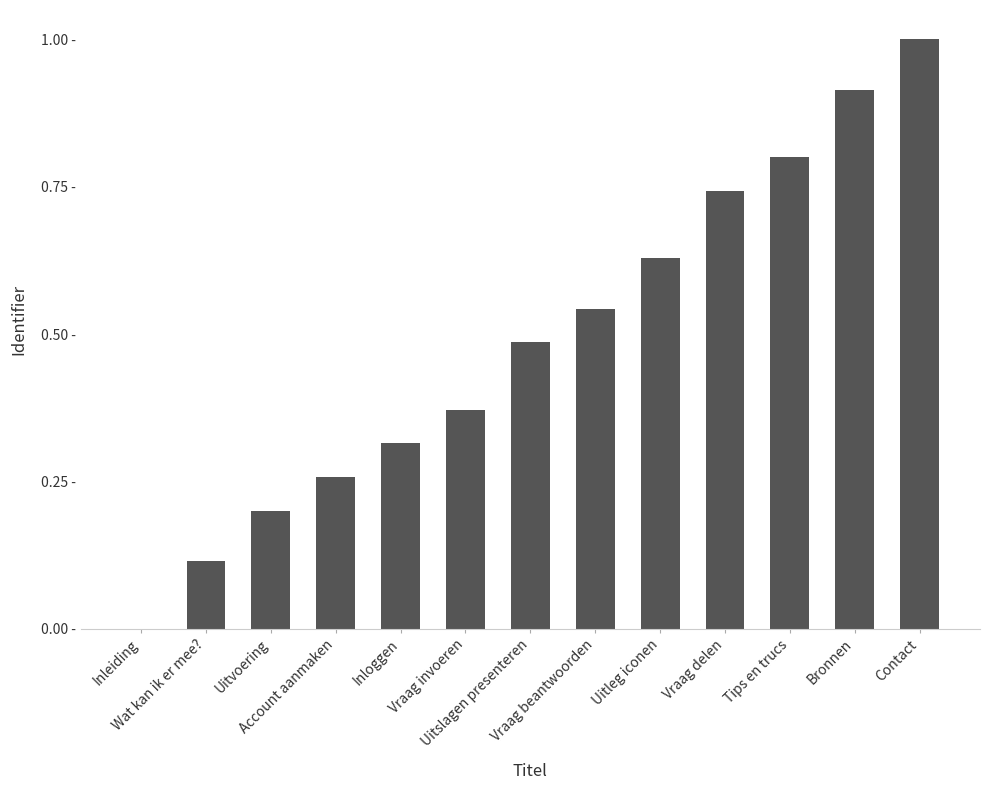

How many values are above zero?

12